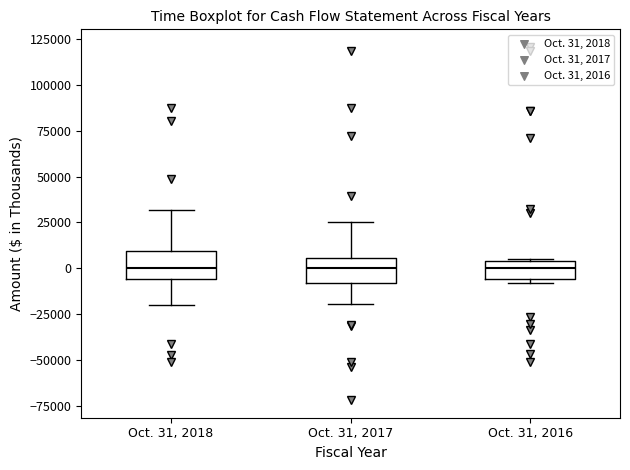

Reading left to right, transcribe this box plot: for each box, give where its median line is, the range the box spans, and where its two whiskers end, as read against the y-axis. The values are not printed on the chart, so give them approximately, as read against the axis.

Oct. 31, 2018: median 0, box -5000 to 10000, whiskers -20000 to 30000
Oct. 31, 2017: median 0, box -10000 to 5000, whiskers -20000 to 25000
Oct. 31, 2016: median 0, box -5000 to 5000, whiskers -10000 to 5000